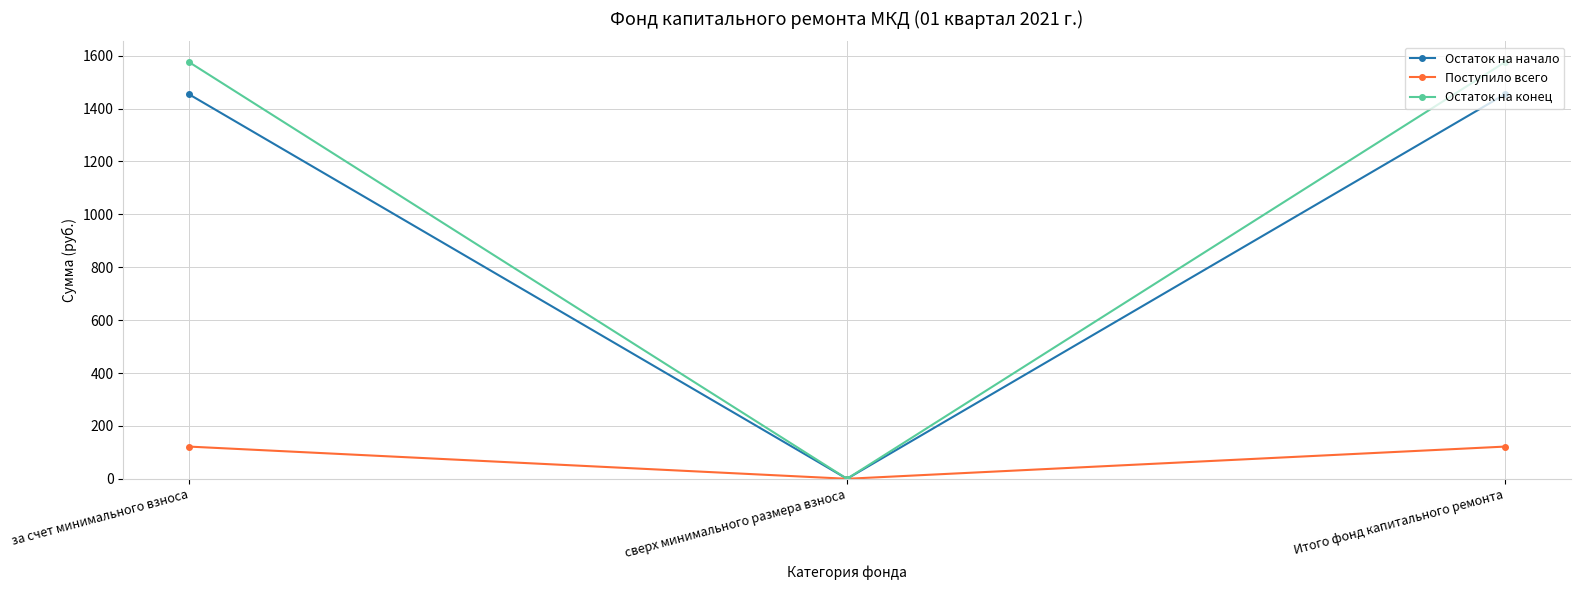

Which series has the largest total across all categories?

Остаток на конец